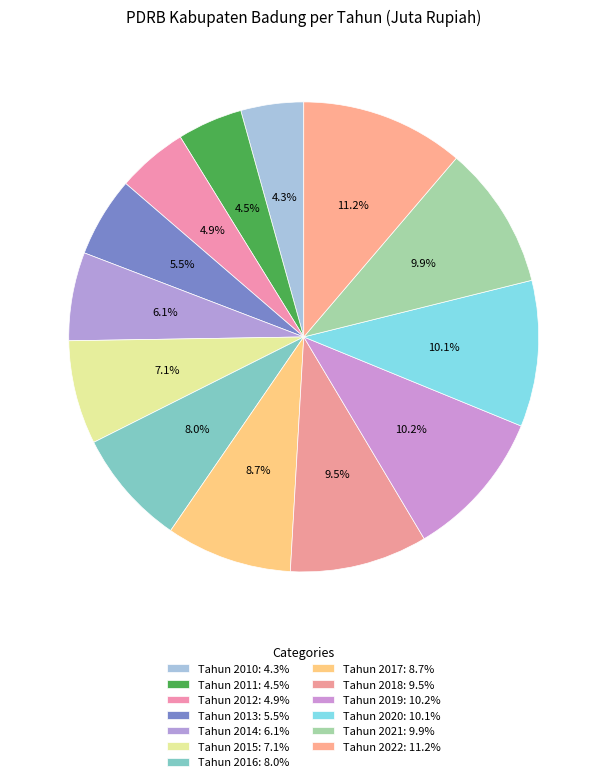

Is it true that Tahun 2020 is 22% of the pie?

False